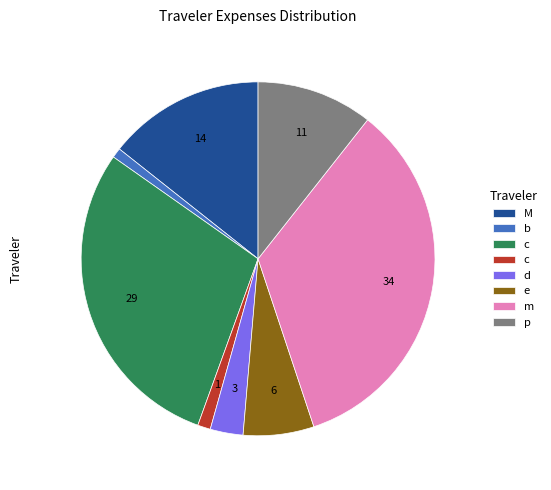

How many slices are in this pie chart?

8